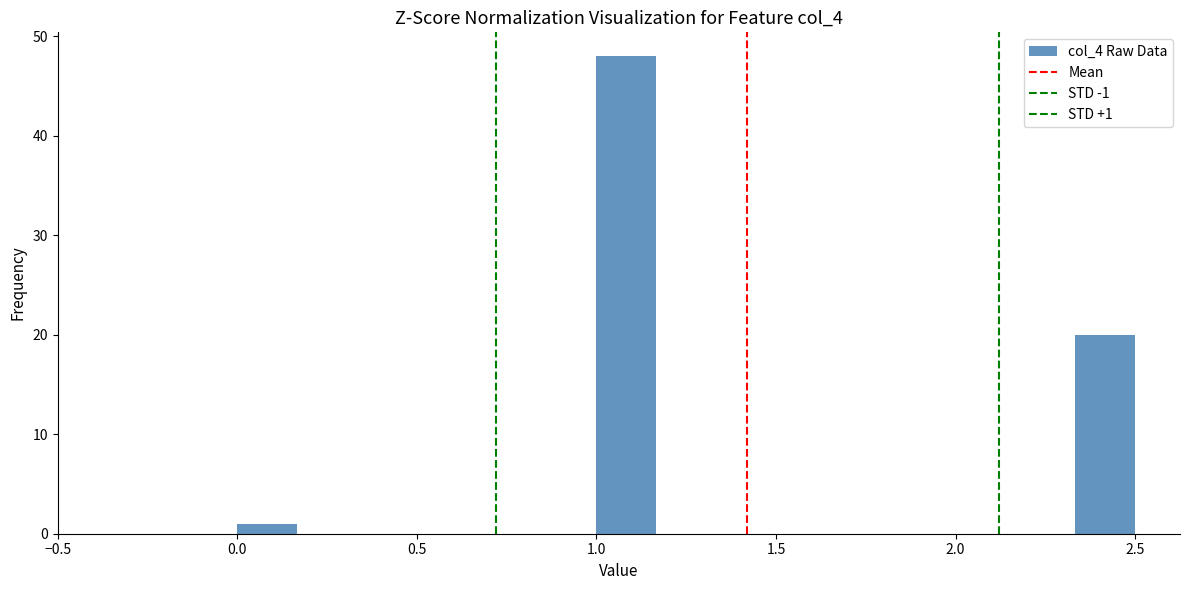

Read against the x-axis, roughly where is the centre of the tallest bar?

1.10